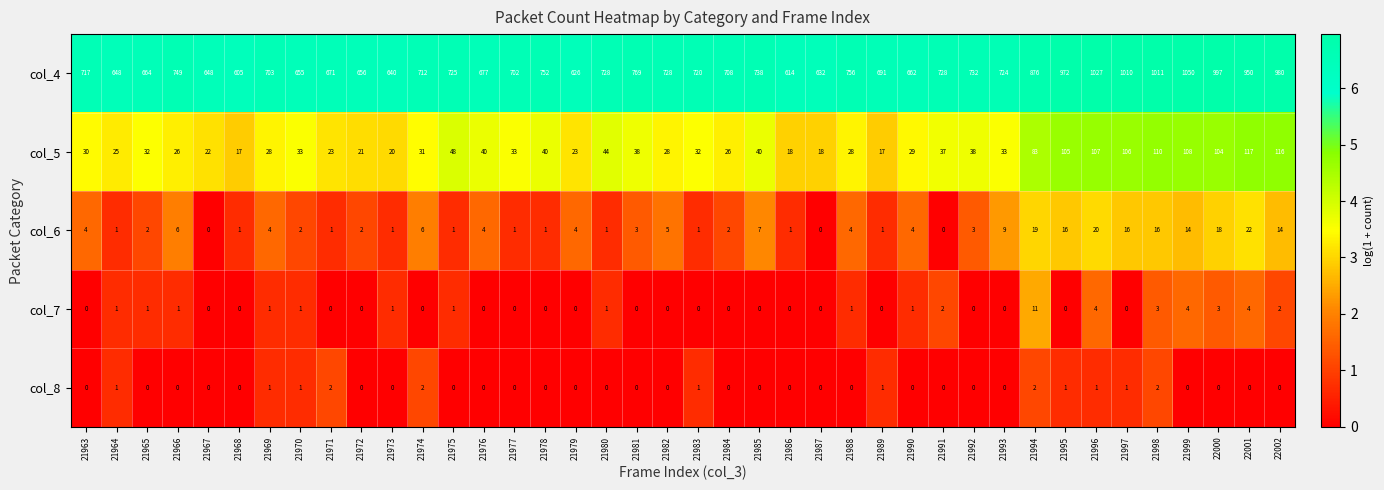

What is the difference between the highest and lowest values at 21973?

640